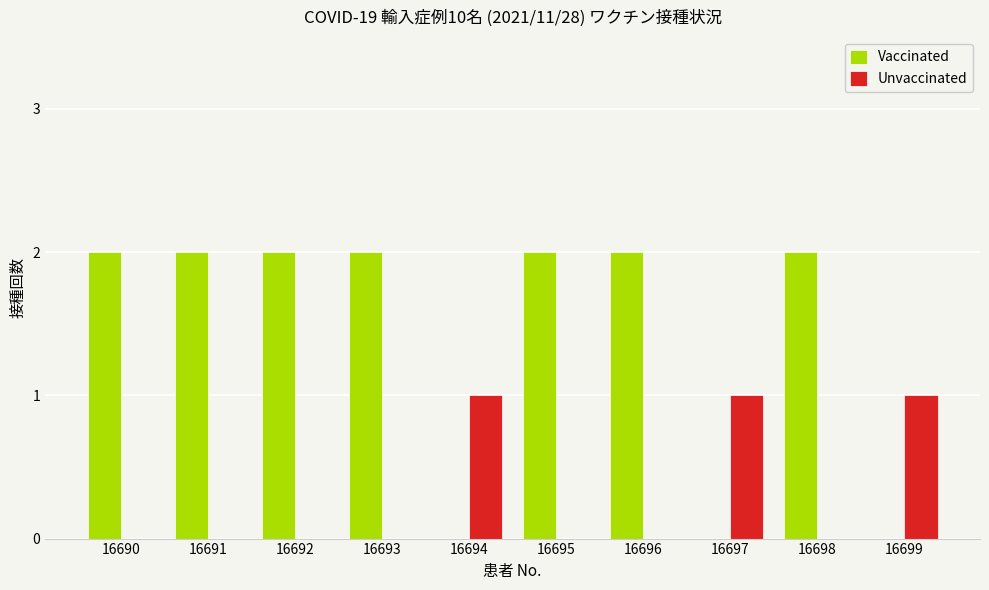

What are all the series names shown in the legend?

Vaccinated, Unvaccinated